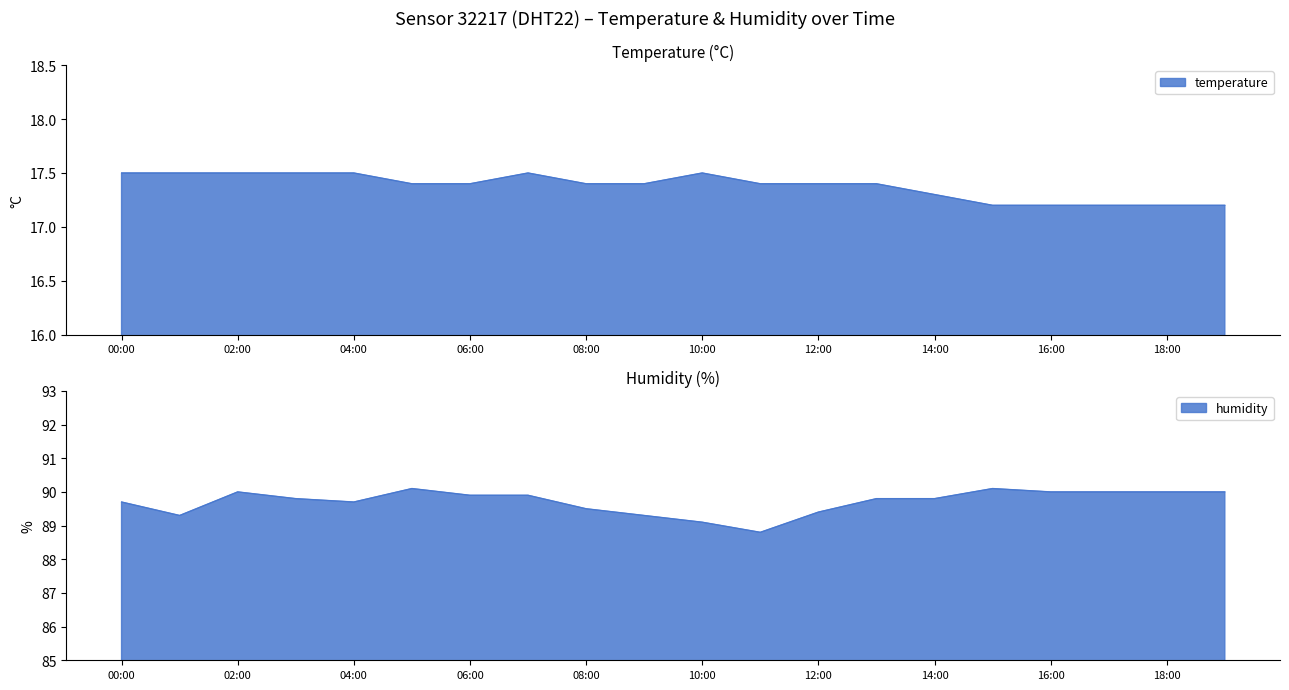

What is the greatest value displayed?

90.1